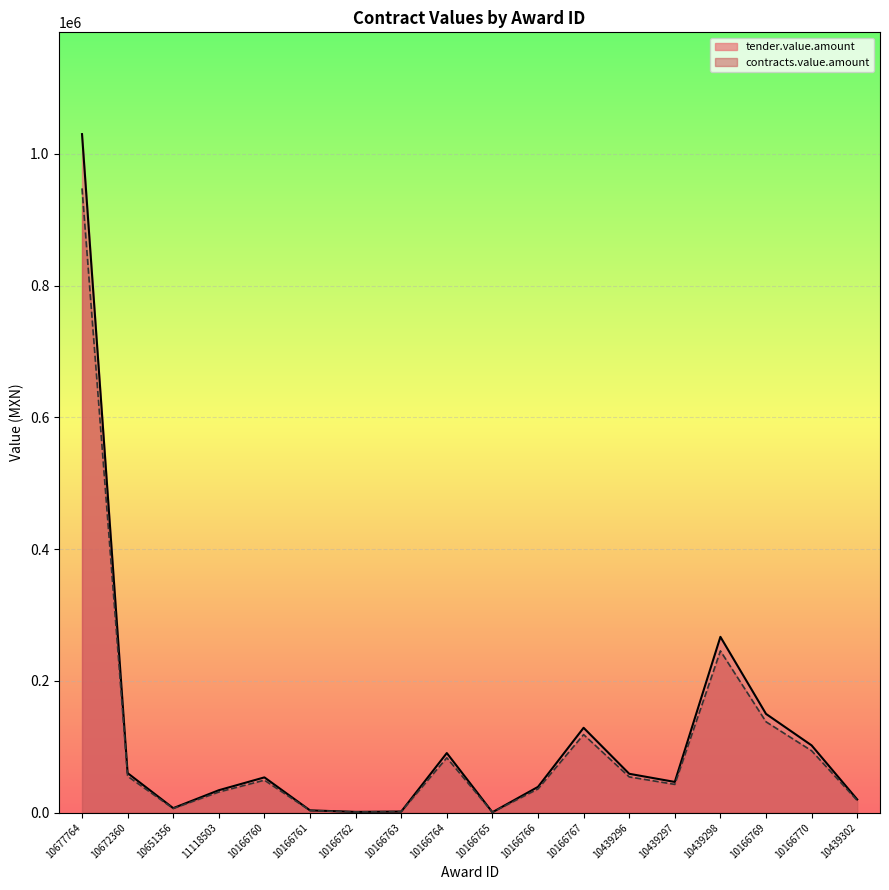

What is the average value of the tender.value.amount series?

116304.8